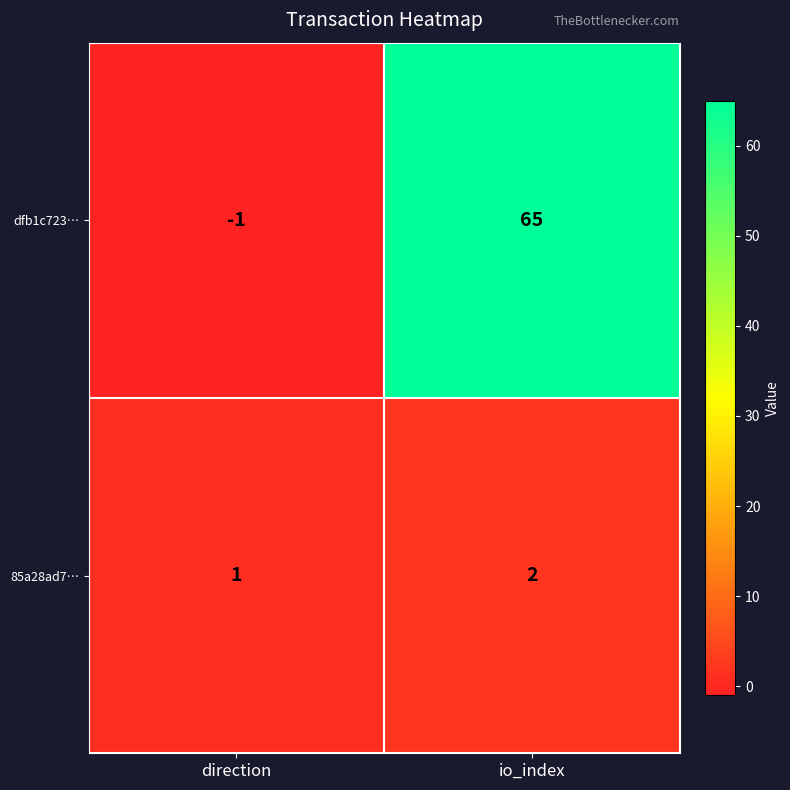

Reading left to right, extract all data points from this chart.

dfb1c723…: direction=-1	io_index=65
85a28ad7…: direction=1	io_index=2